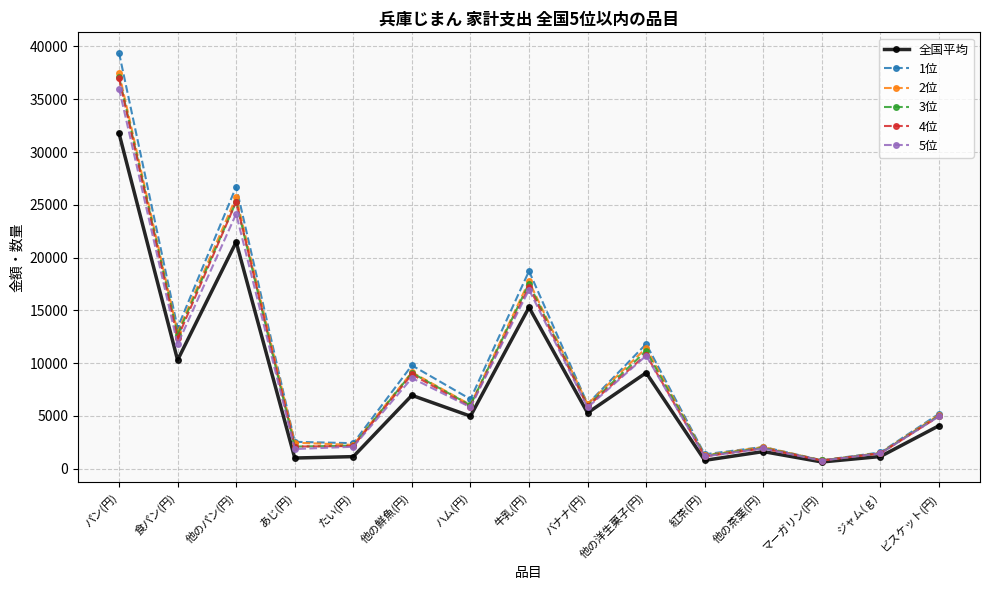

Where is 3位 nearest to the value 18949?

牛乳(円)